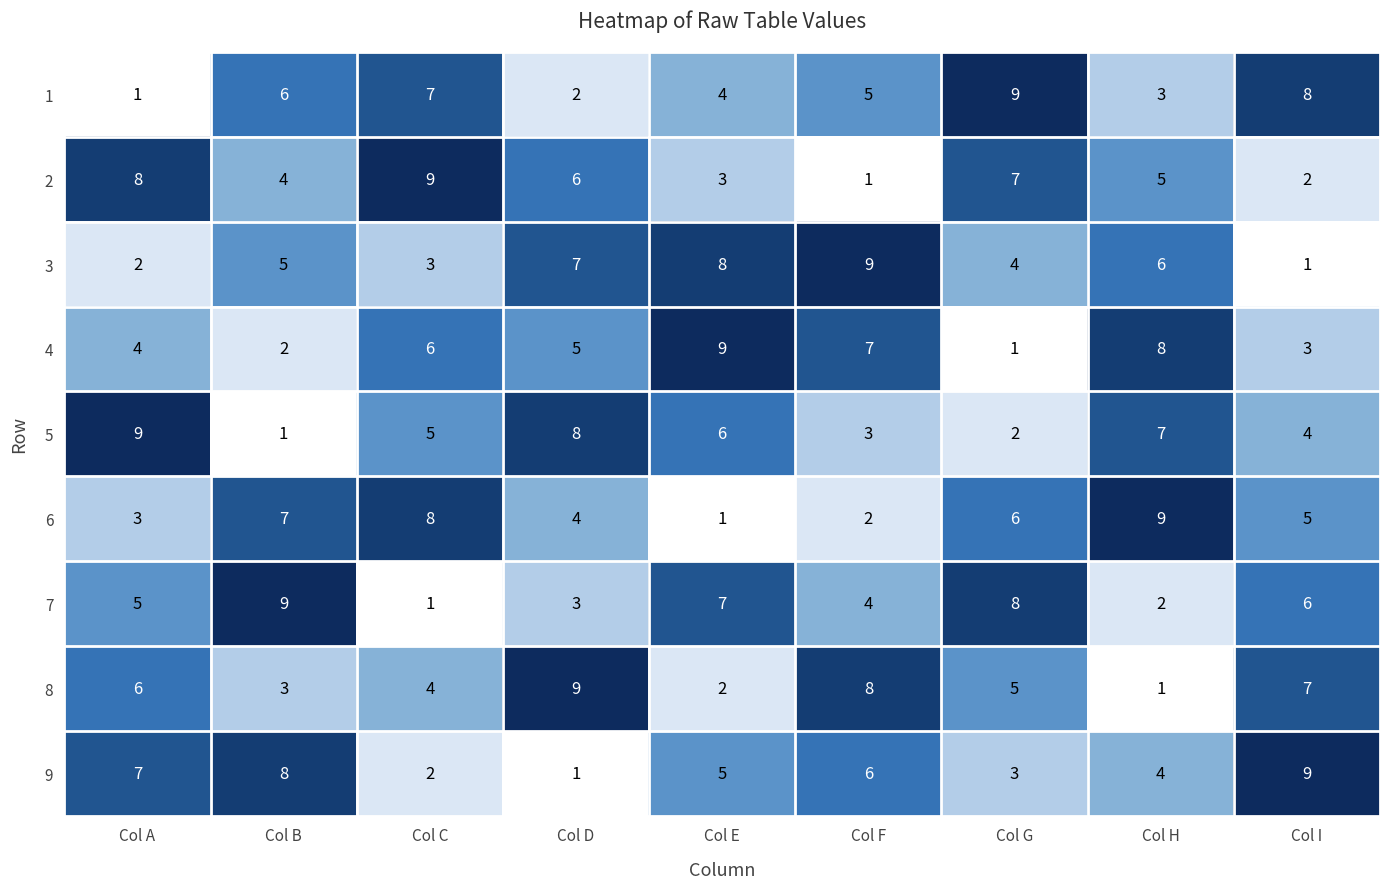

What is the total value across all series at Col I?

45